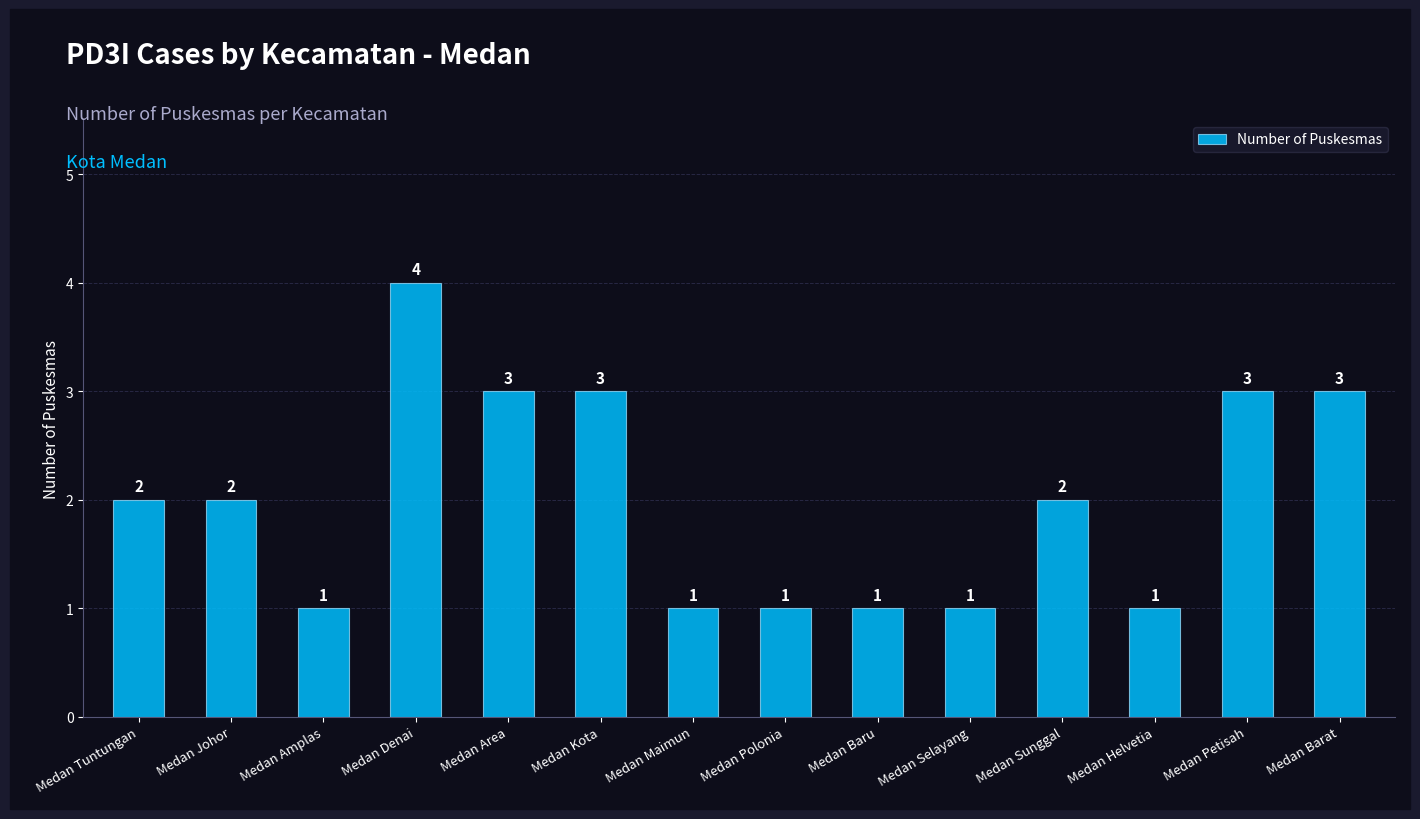

Are the bars horizontal?

No